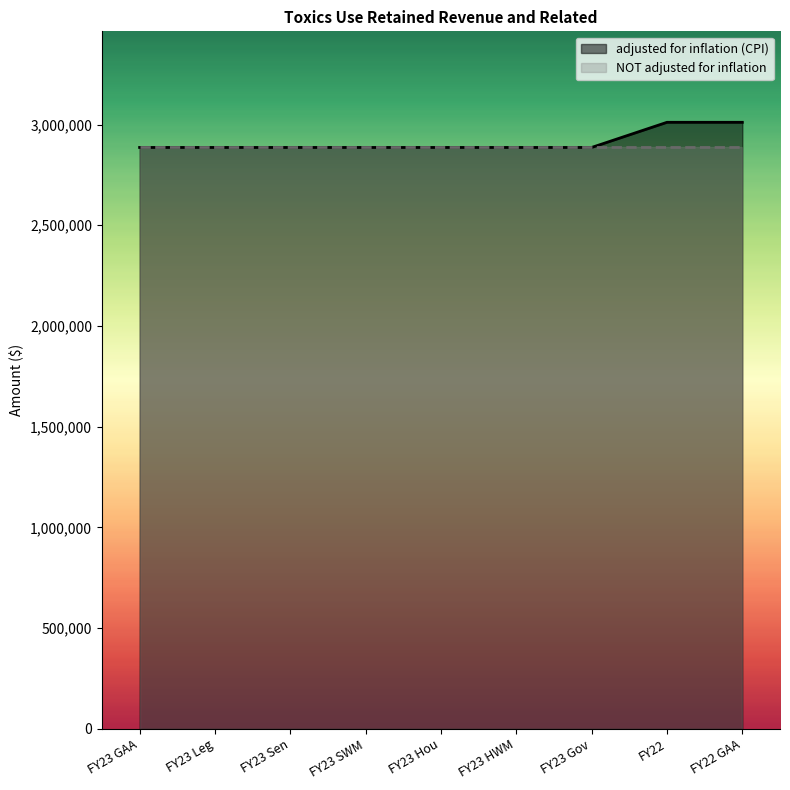

What is the difference between the values at FY22 GAA and FY23 HWM?

124875